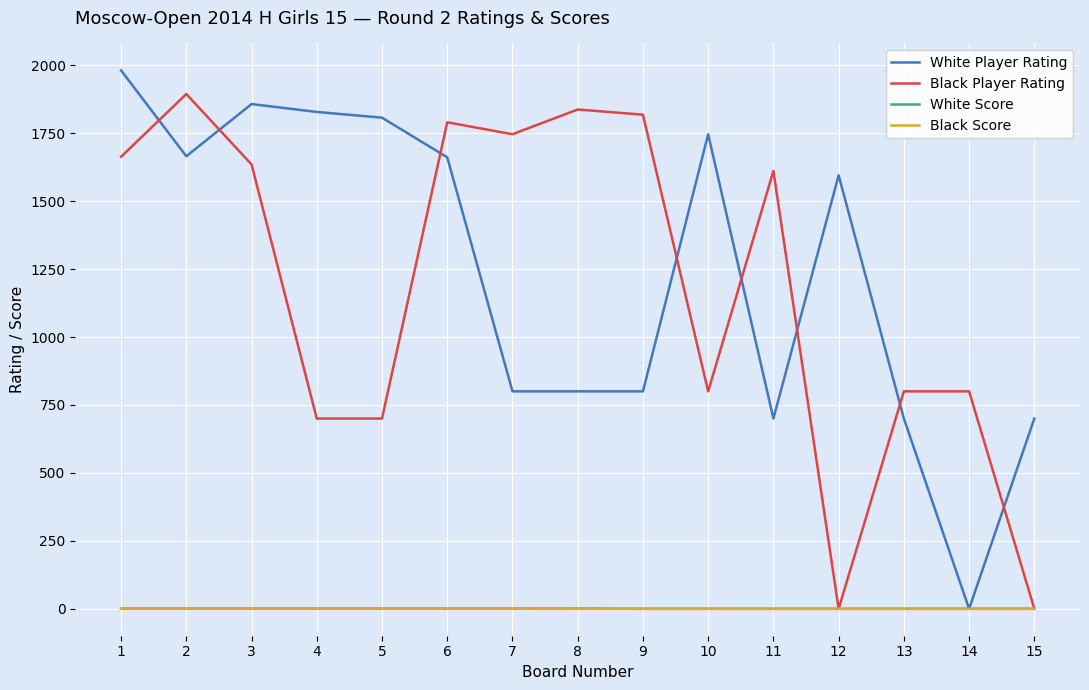

What is the greatest value displayed?

1981